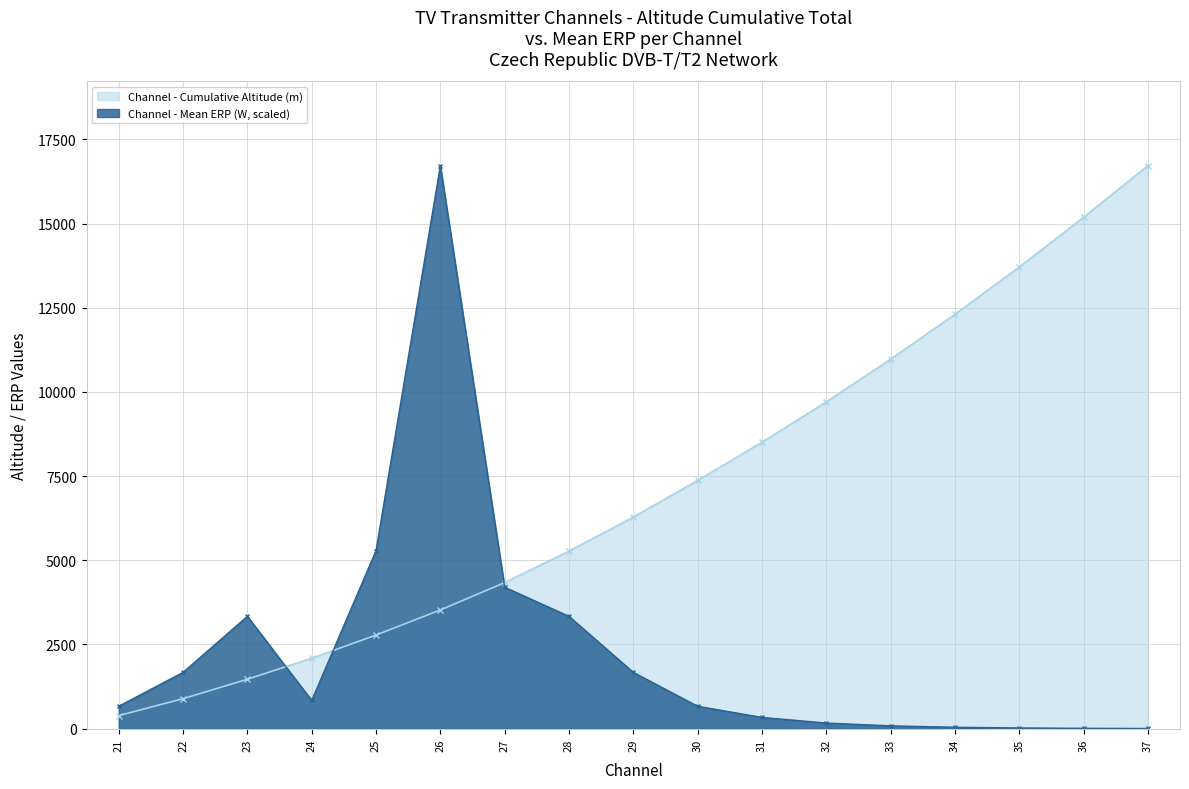

What is the total value across all series at 28?

8606.8